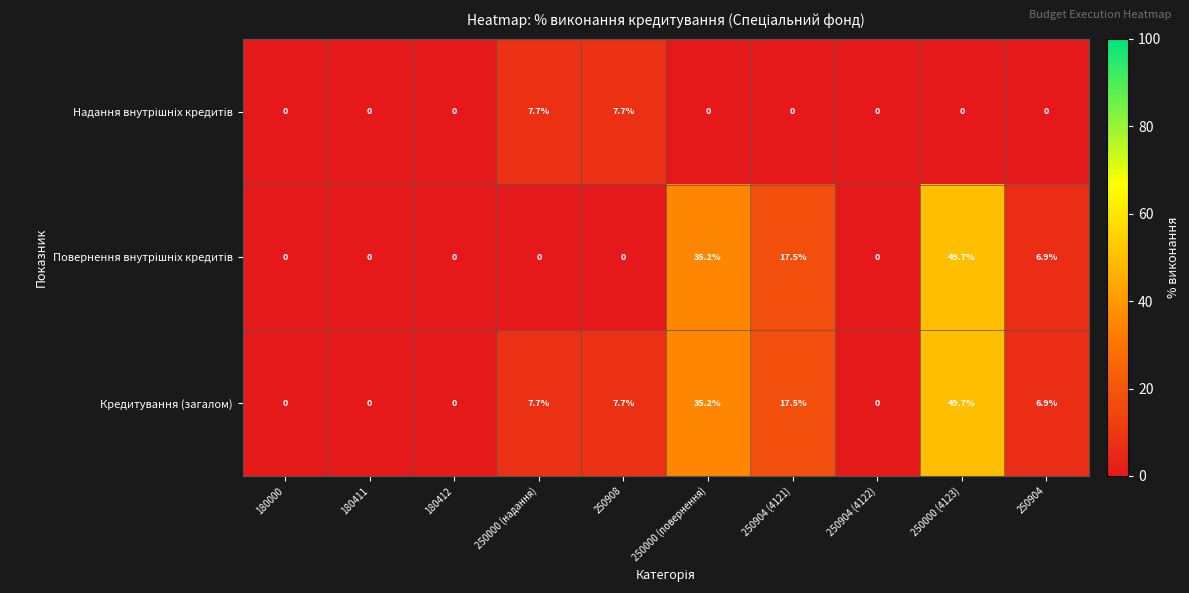

At how many categories does at least one series exceed 48?

1